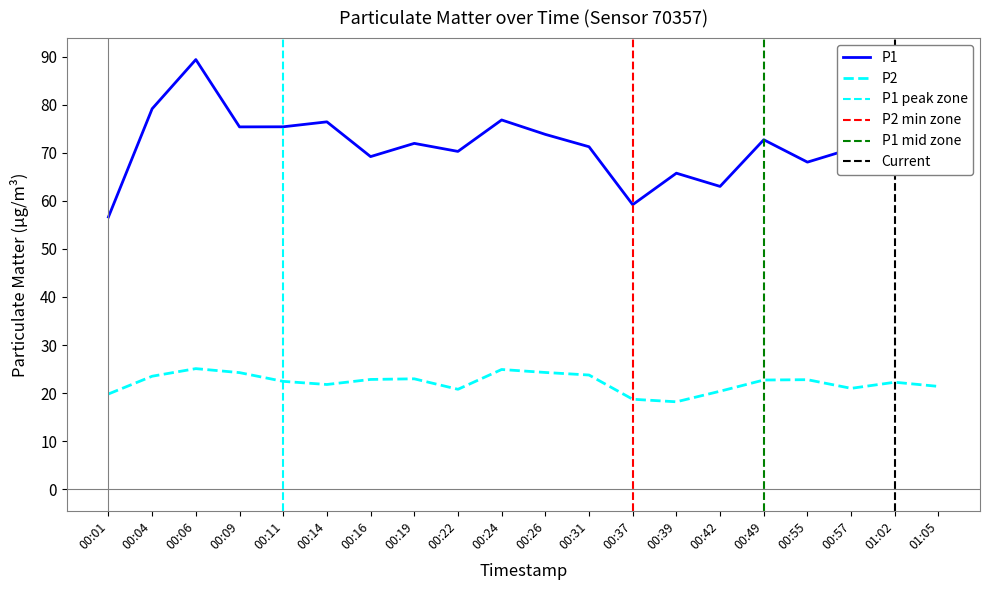

True or false: P1 has more than 2 interior local peaks.

True